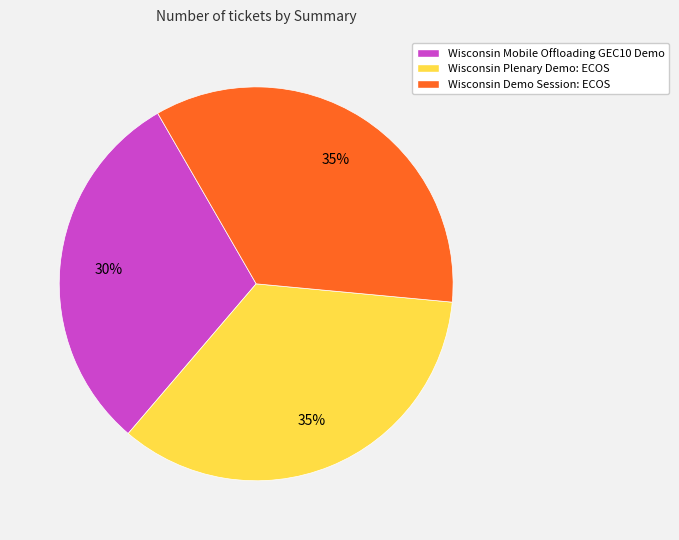

Does Wisconsin Plenary Demo: ECOS account for over 50% of the chart?

No